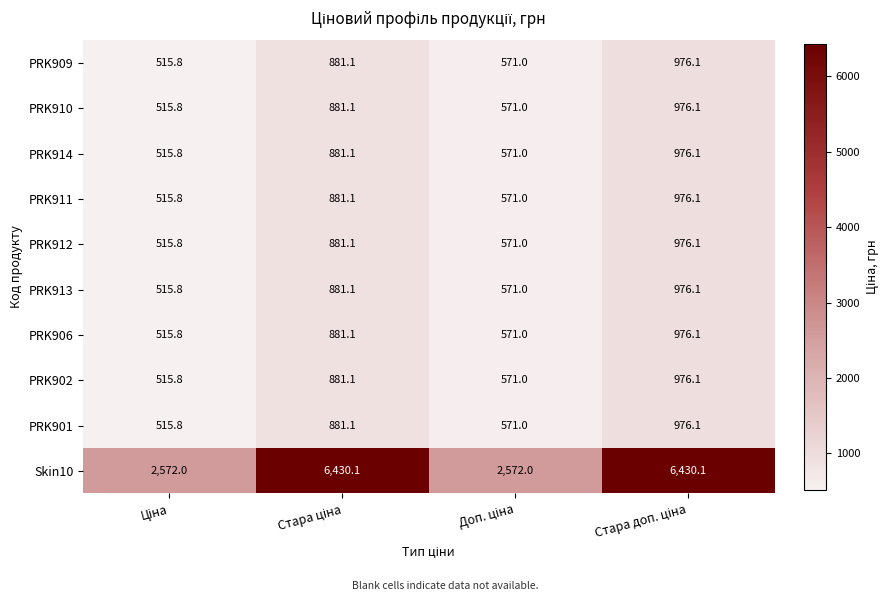

Which series has the widest spread of values?

Skin10